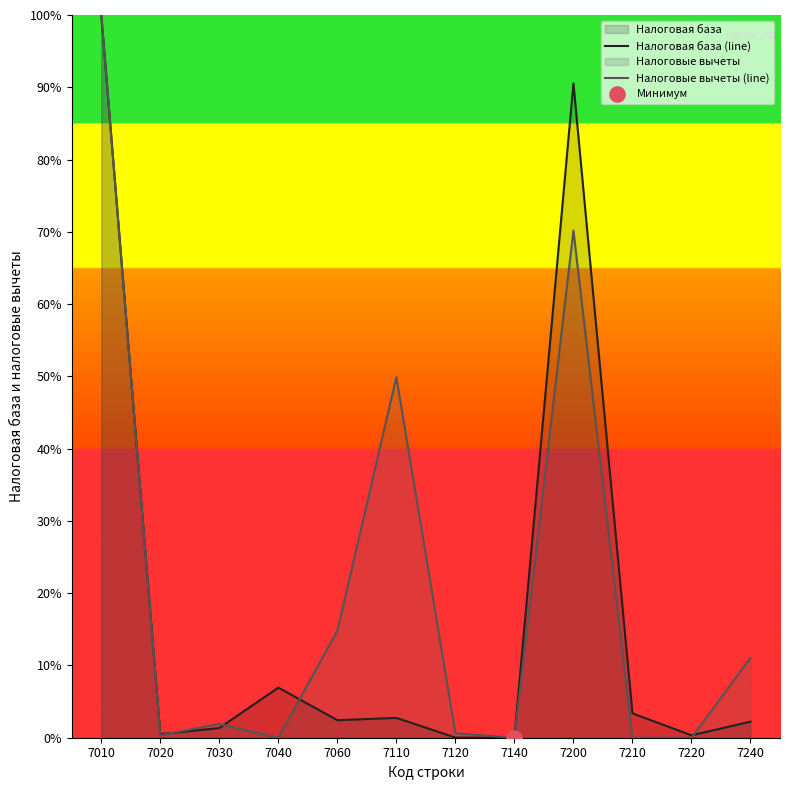

Which series changed the most between 7030 and 7200?

Налоговая база (line)